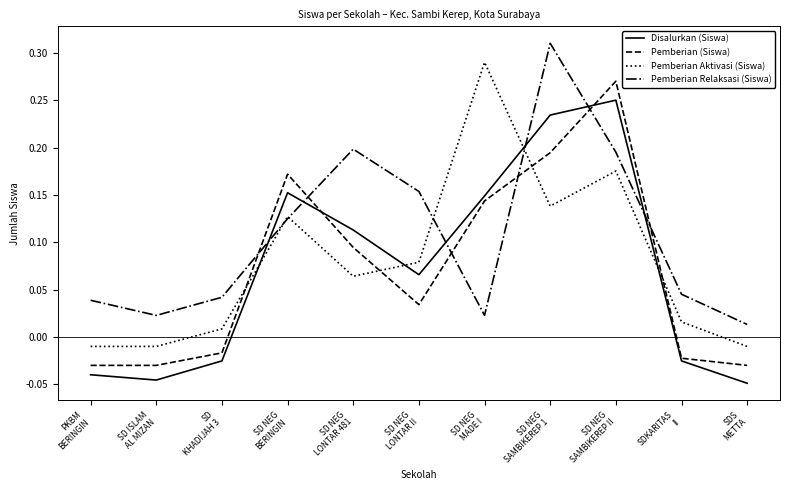

True or false: Disalurkan (Siswa) and Pemberian Relaksasi (Siswa) intersect in this chart.

True